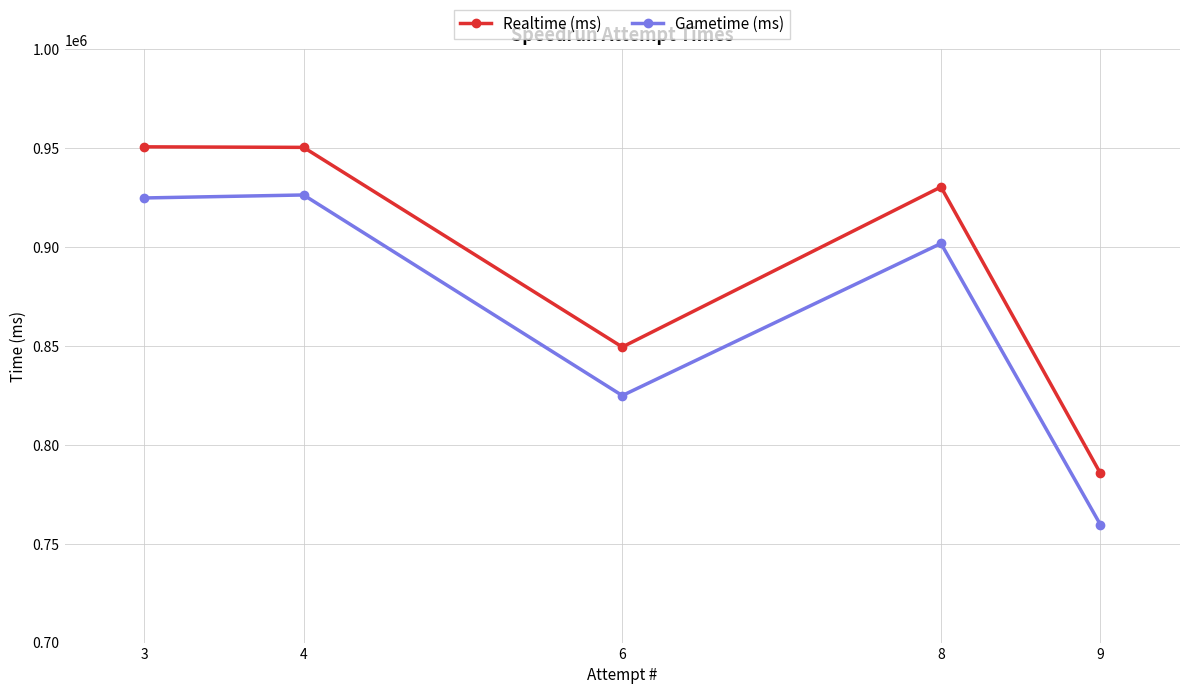

Which series changed the most between 4 and 9?

Gametime (ms)